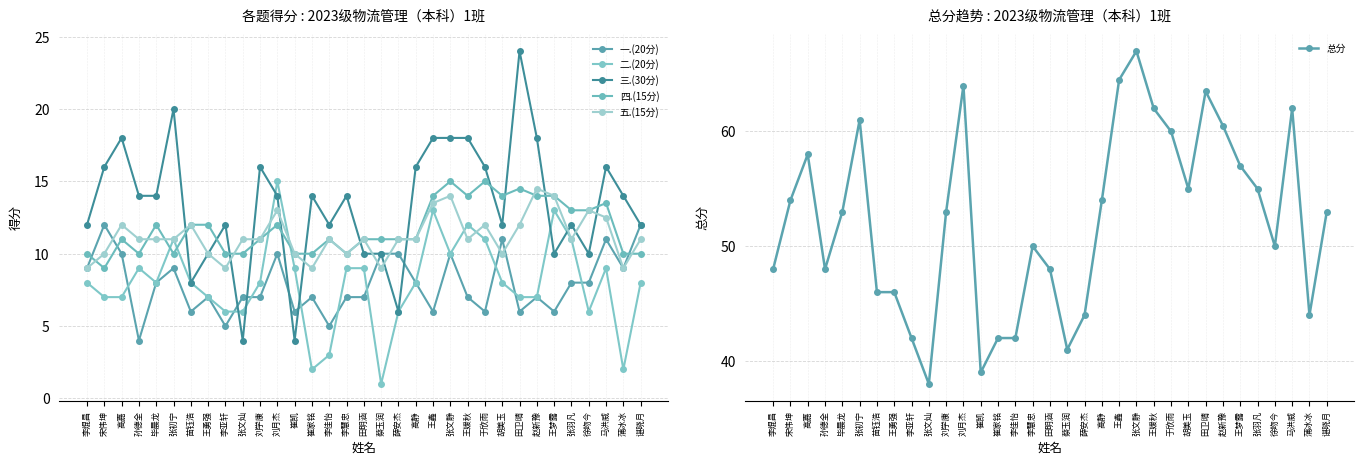

The 总分 series shows 53.0 at 刘学康. True or false?

True